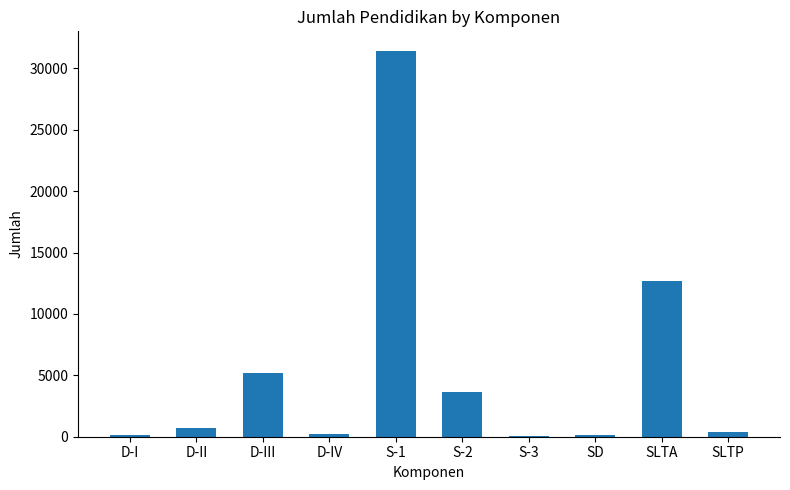

At which category does the chart reach its peak across all series?

S-1